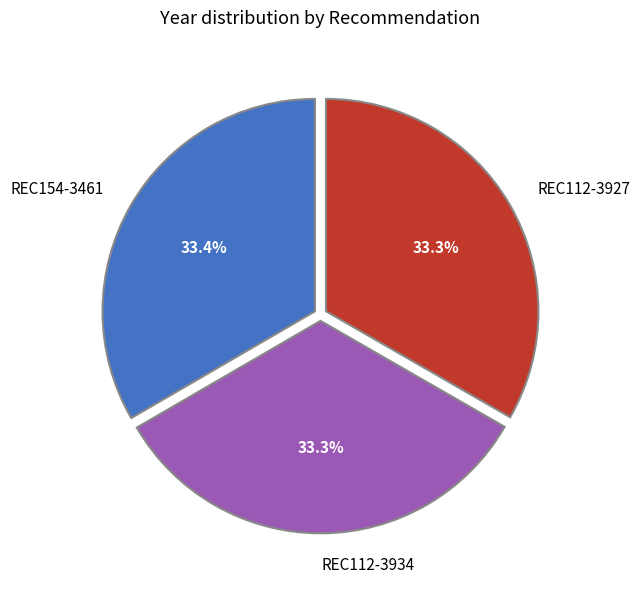

How many segments does this pie chart have?

3